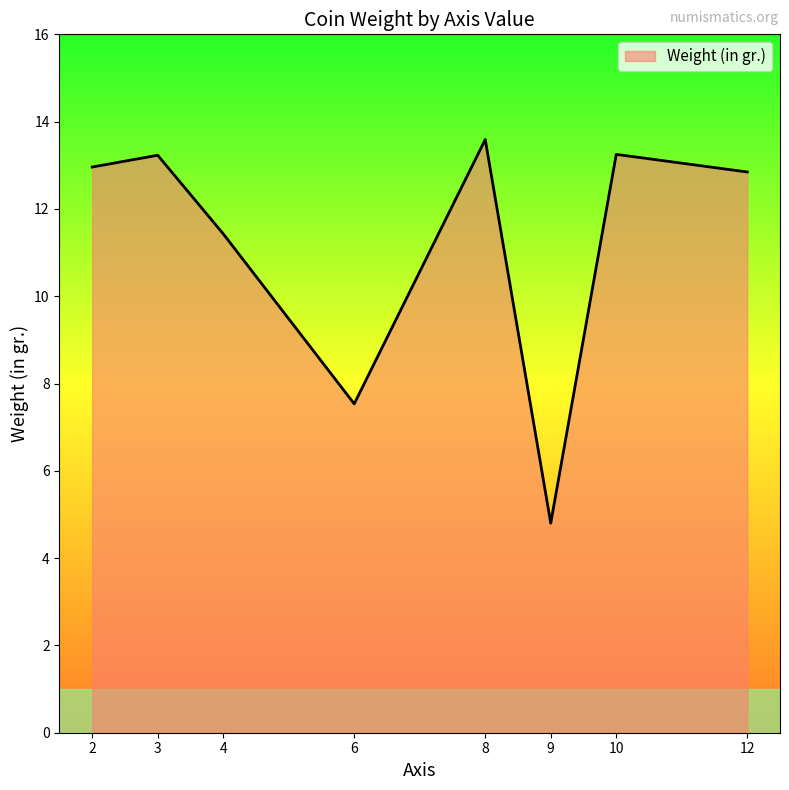

What is the difference between the maximum and minimum values?

8.8